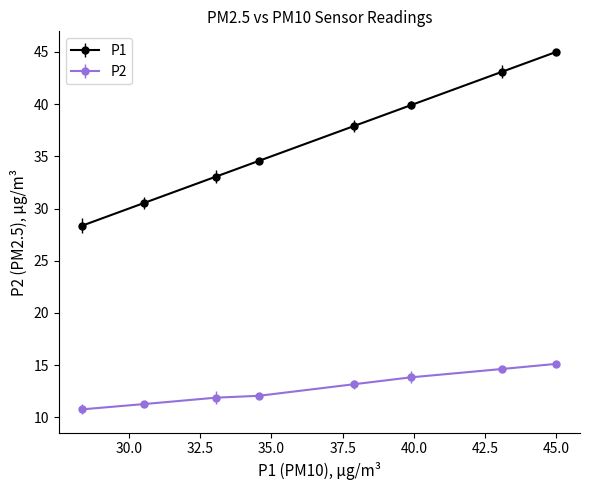

At how many categories does at least one series exceed 30?

7